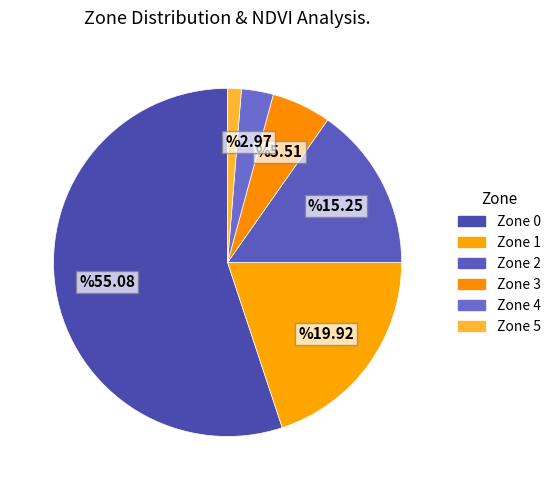

Which category has the biggest portion of the pie?

Zone 0